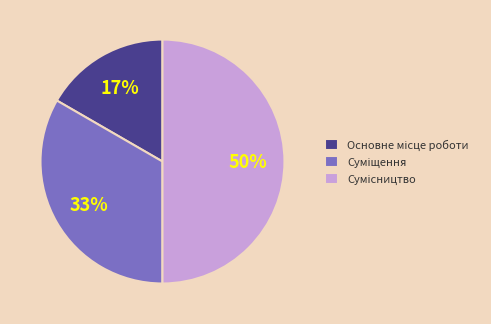

To the nearest percent, what is the average slice percentage?

33%